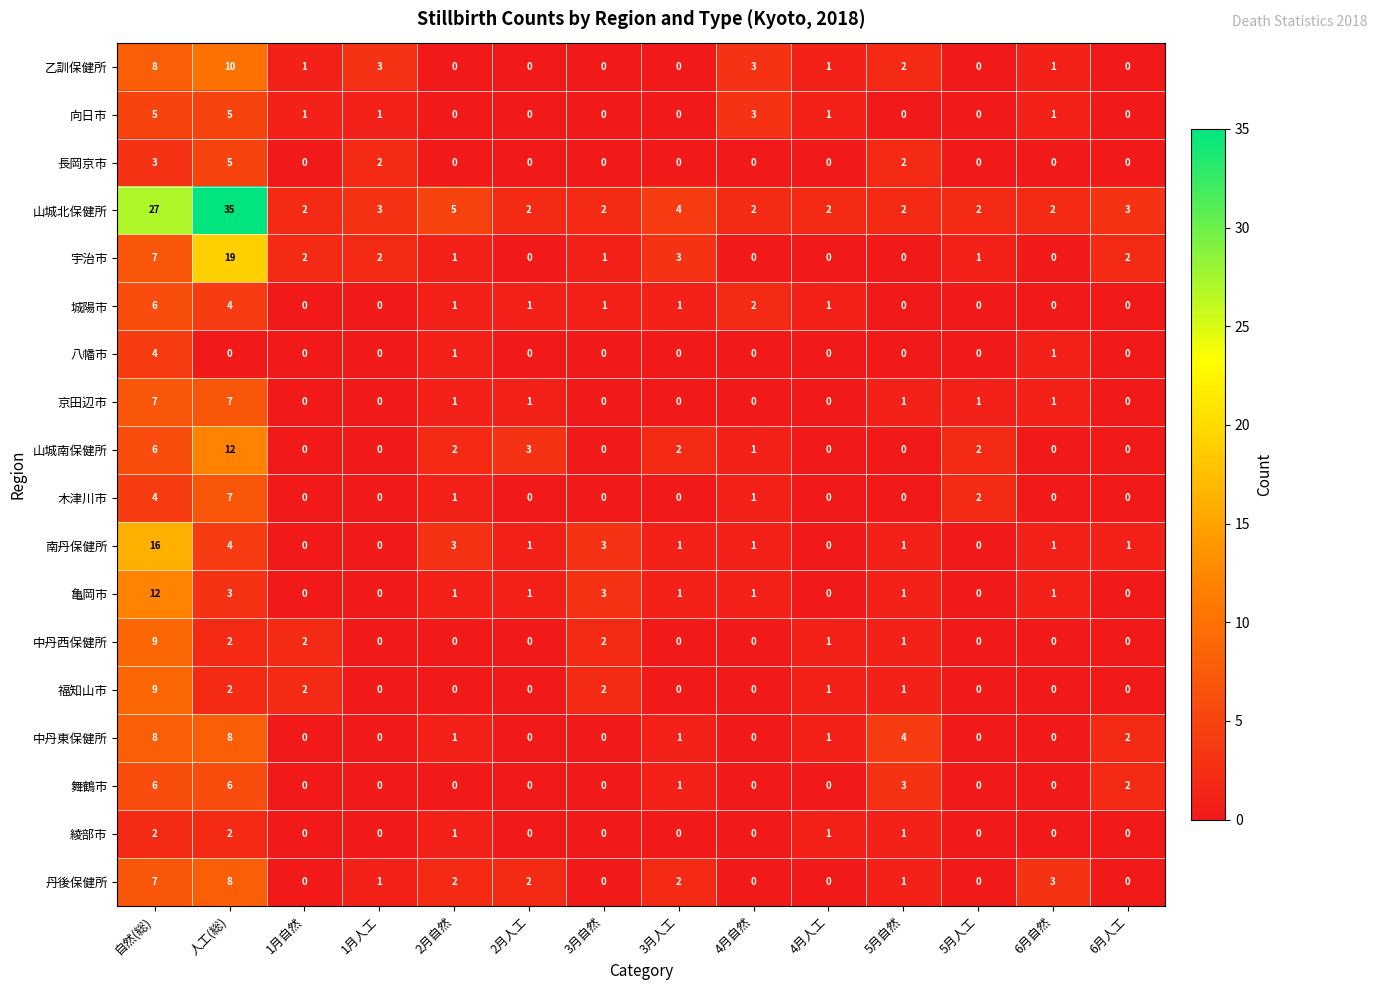

Is it true that 山城南保健所 equals 6 at 自然(総)?

True